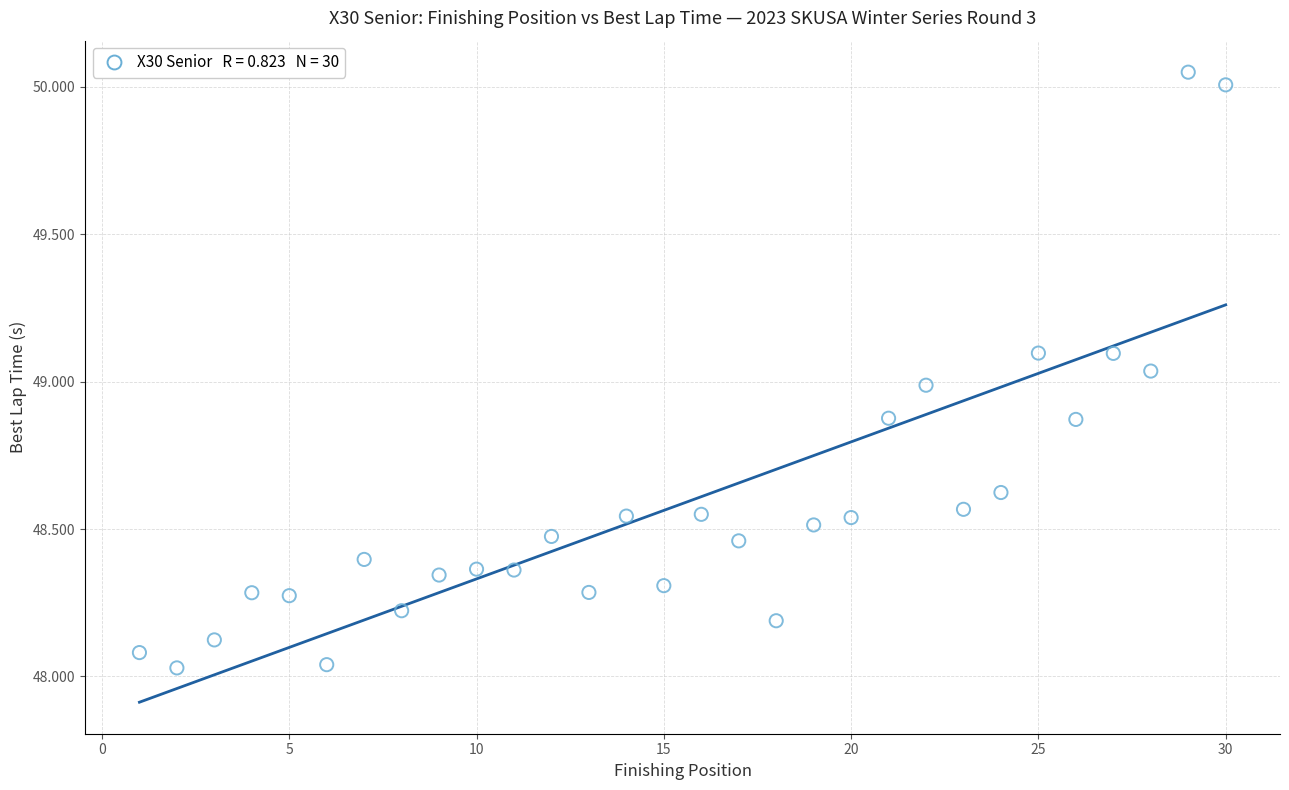

What is the range of Y values (max minus min)?

2.0